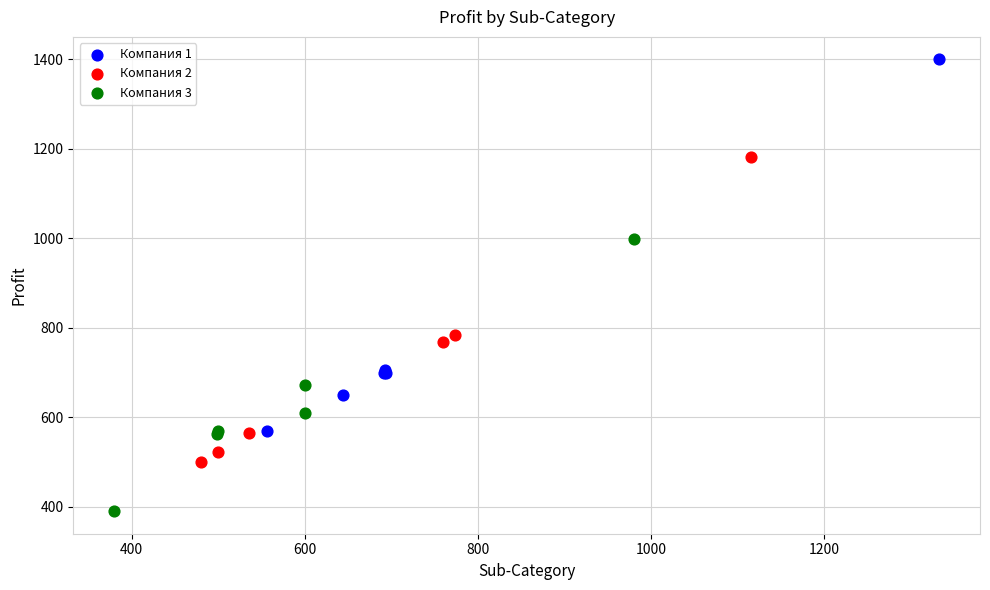

Which series has the largest Y range (max minus min)?

Компания 1